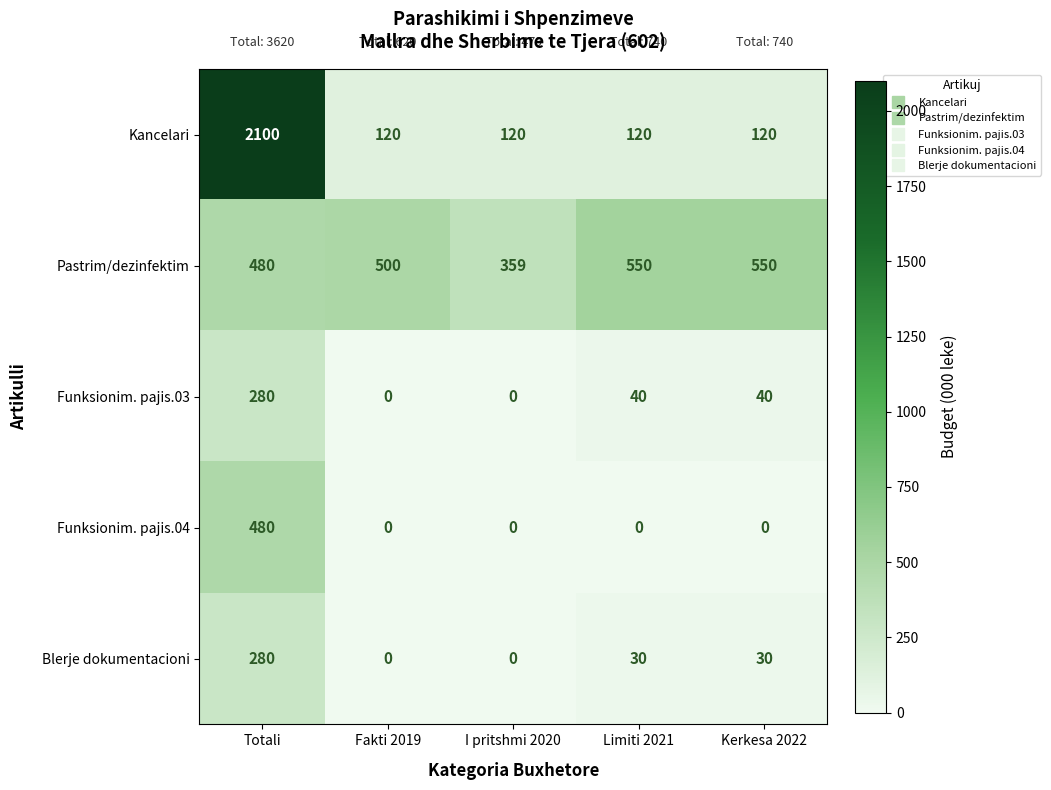

Reading left to right, extract all data points from this chart.

Kancelari: Totali=2100	Fakti 2019=120	I pritshmi 2020=120	Limiti 2021=120	Kerkesa 2022=120
Pastrim/dezinfektim: Totali=480	Fakti 2019=500	I pritshmi 2020=359	Limiti 2021=550	Kerkesa 2022=550
Funksionim. pajis.03: Totali=280	Fakti 2019=0	I pritshmi 2020=0	Limiti 2021=40	Kerkesa 2022=40
Funksionim. pajis.04: Totali=480	Fakti 2019=0	I pritshmi 2020=0	Limiti 2021=0	Kerkesa 2022=0
Blerje dokumentacioni: Totali=280	Fakti 2019=0	I pritshmi 2020=0	Limiti 2021=30	Kerkesa 2022=30